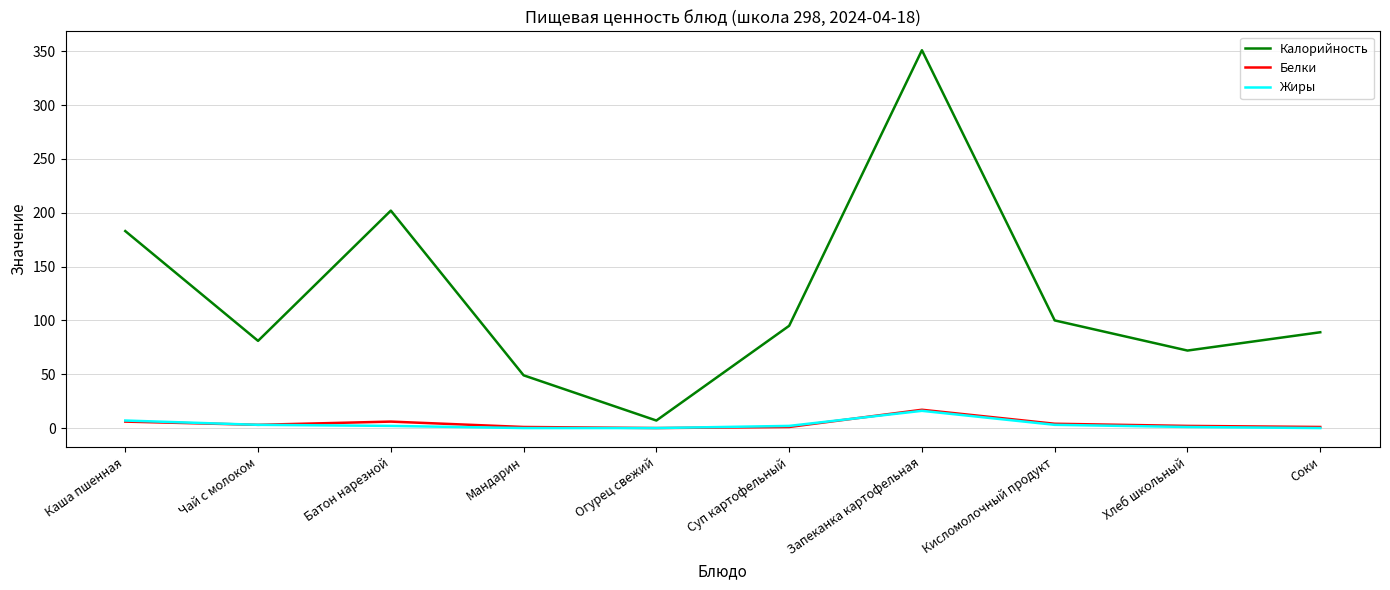

True or false: Белки has a value of 6 at Каша пшенная.

True